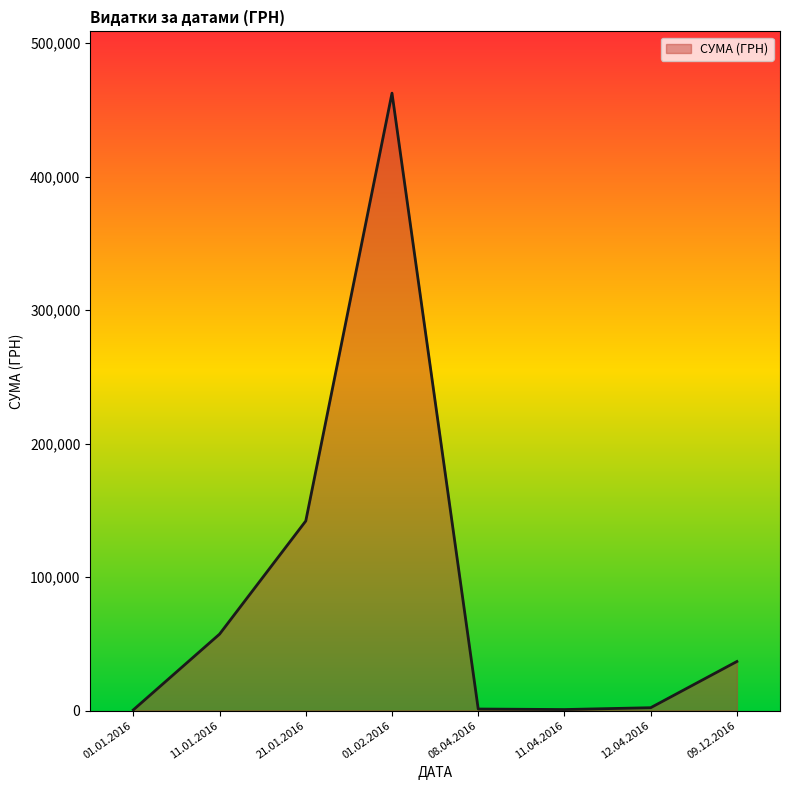

How many values are below 36750?

4